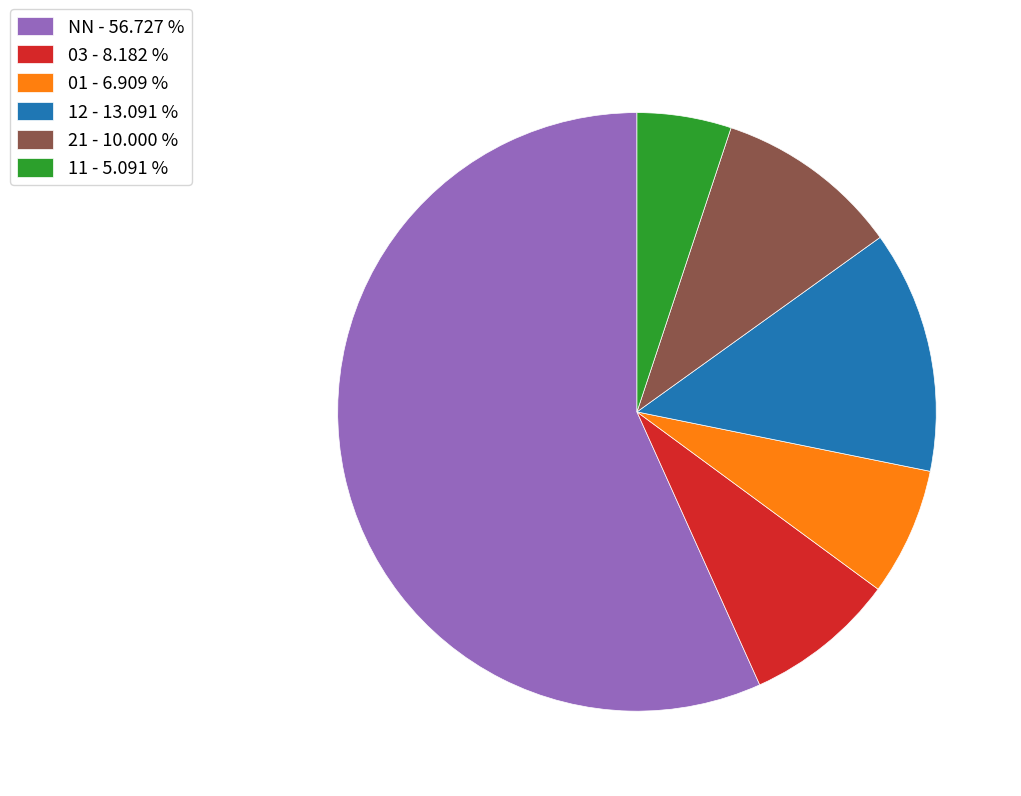

Is it true that 21 is 21% of the pie?

False